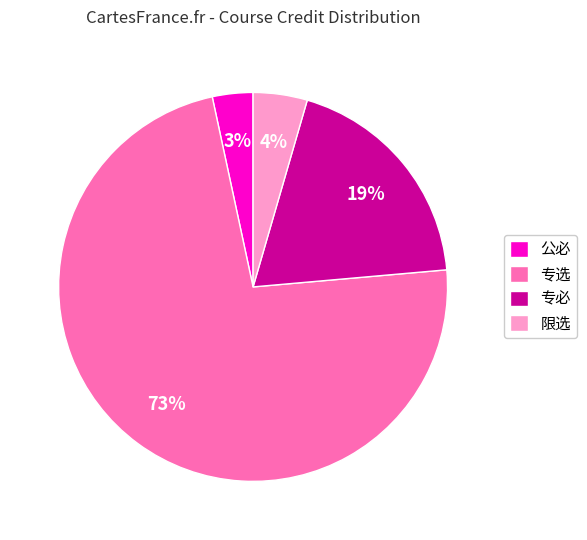

True or false: 限选 accounts for 4% of the total.

True